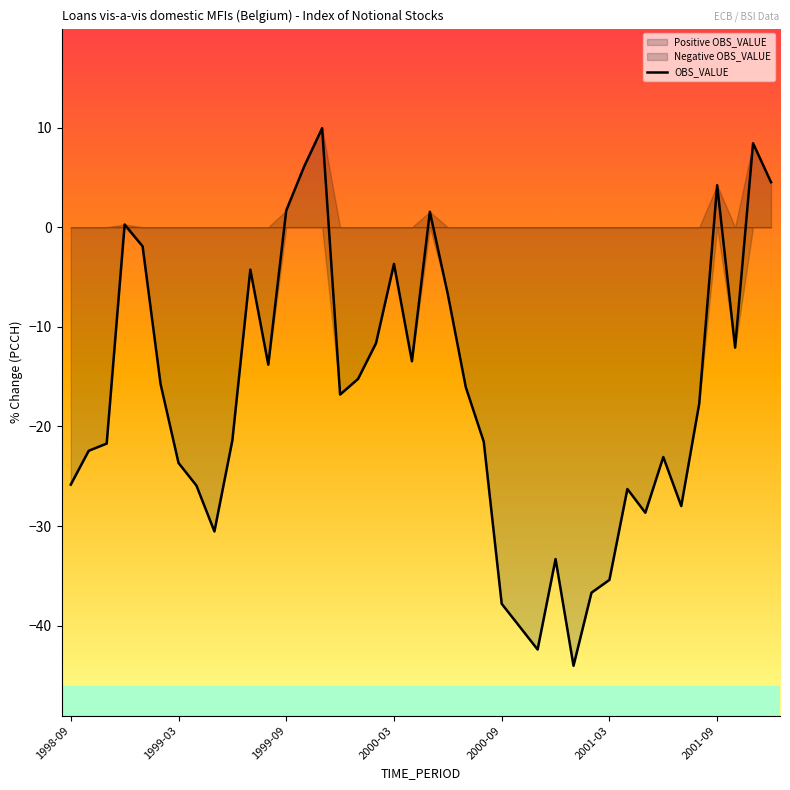

What is the minimum value for OBS_VALUE?

-44.0